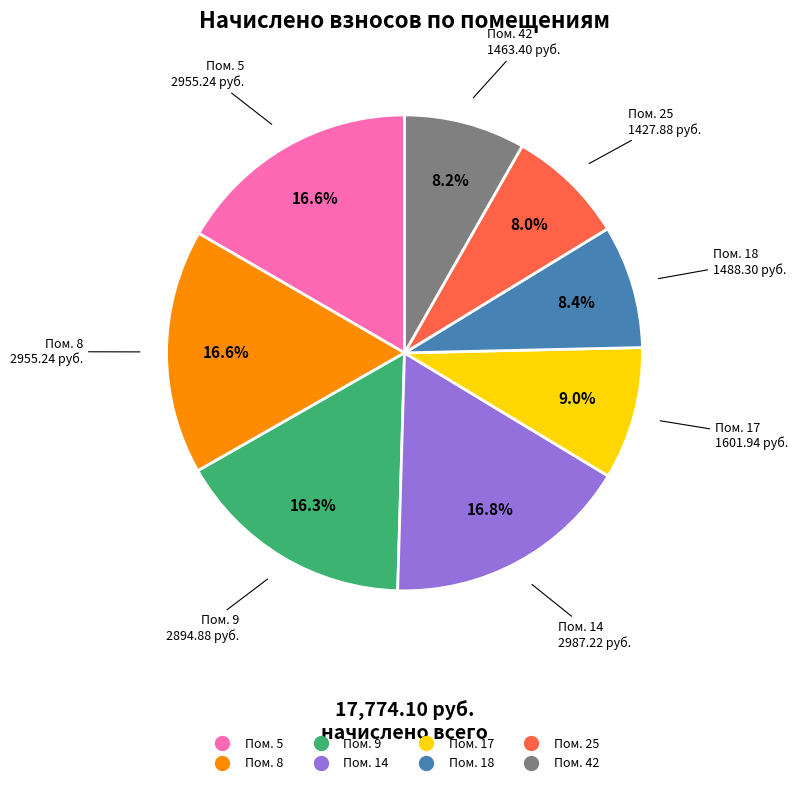

Does any single category account for the majority?

No